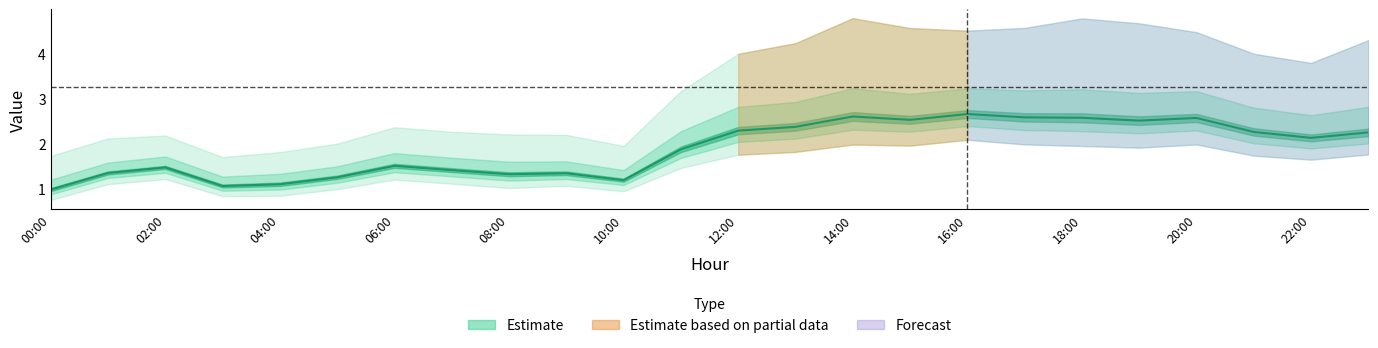

In col_4, how many points are higher than both neighbors (excluding endpoints)?

4